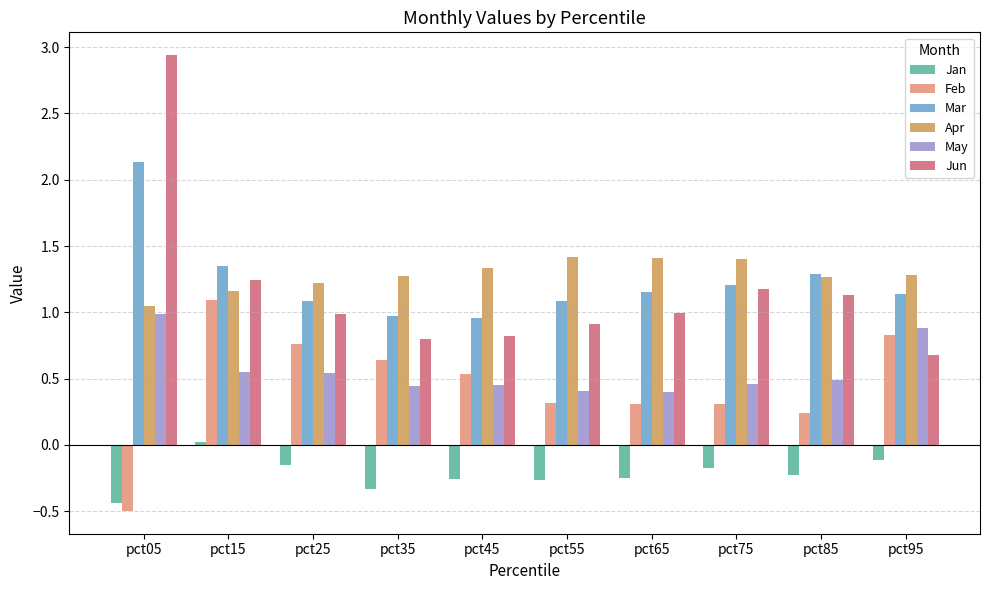

What is the greatest value displayed?

2.9